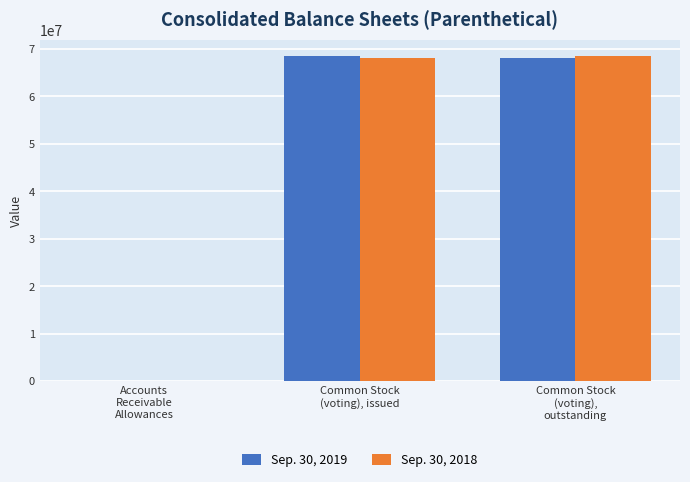

What is the greatest value displayed?

68574176